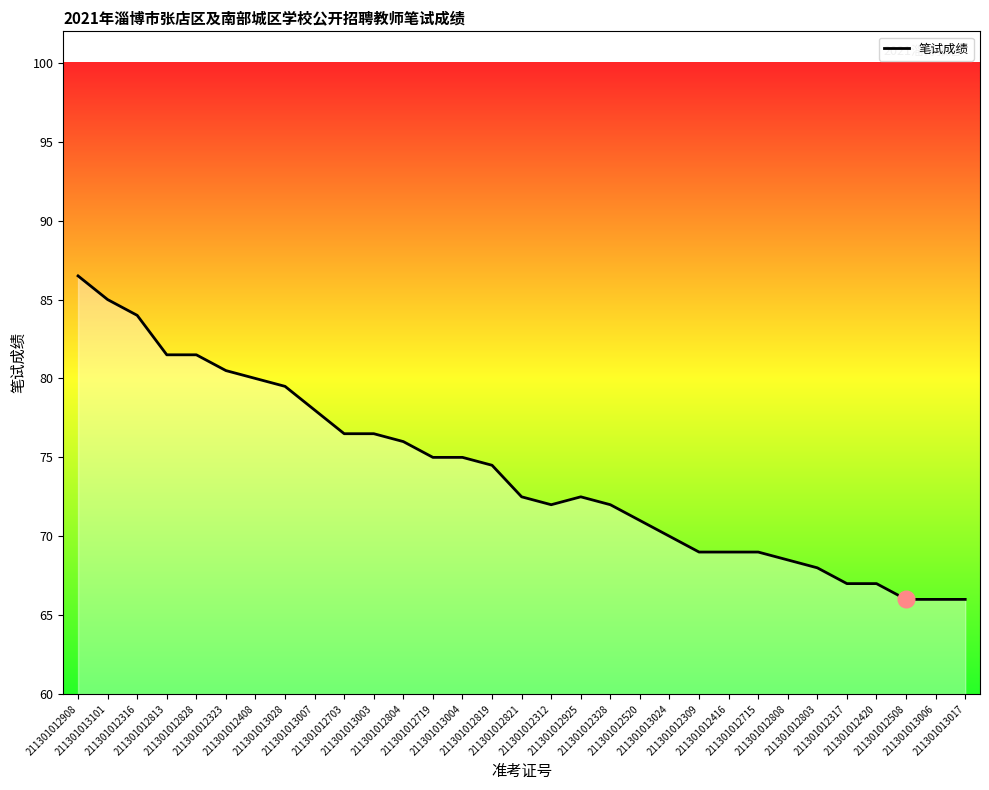

What is the minimum value shown in the chart?

66.0